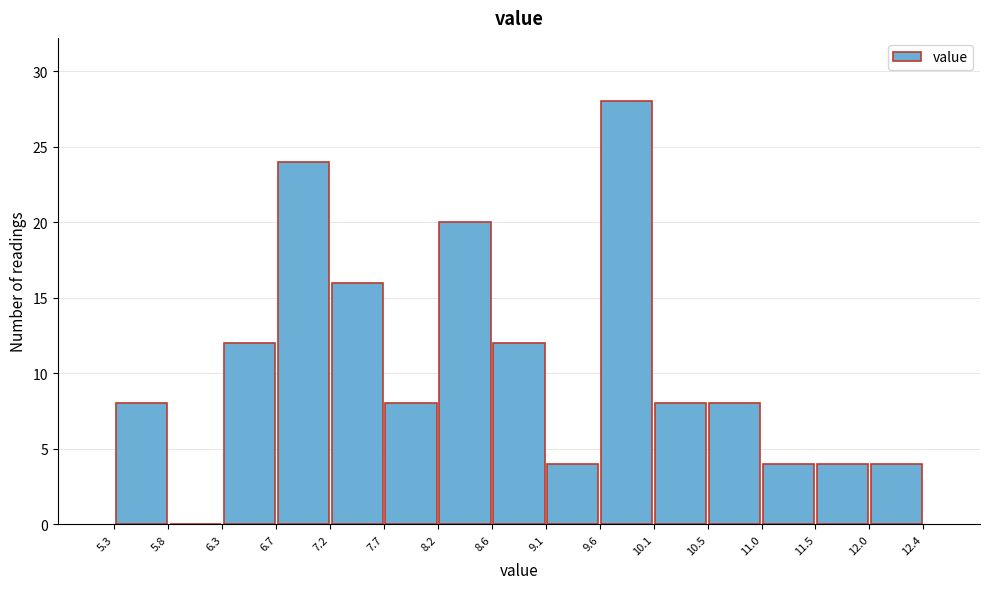

Reading left to right, list every bar in this chart as the range it spans on the x-axis followed by its height. The values are not printed on the chart, so give them approximately, as read against the axis.

5.3 to 5.8: 8
5.8 to 6.3: 0
6.3 to 6.7: 12
6.7 to 7.2: 24
7.2 to 7.7: 16
7.7 to 8.2: 8
8.2 to 8.6: 20
8.6 to 9.1: 12
9.1 to 9.6: 4
9.6 to 10.1: 28
10.1 to 10.5: 8
10.5 to 11.0: 8
11.0 to 11.5: 4
11.5 to 12.0: 4
12.0 to 12.4: 4